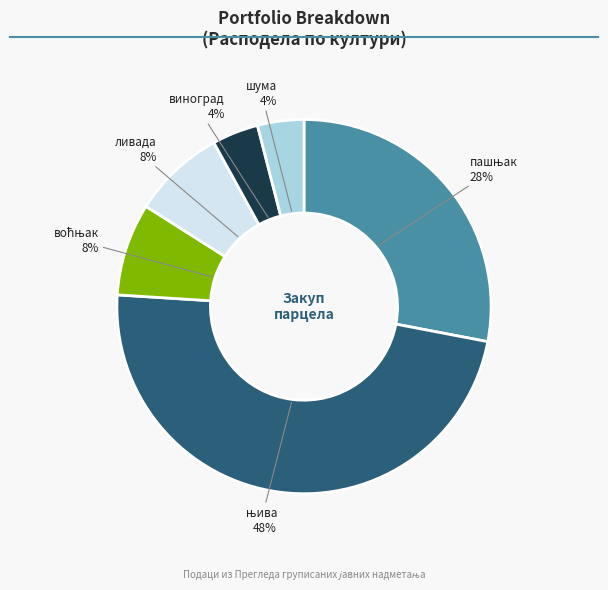

Does any single category account for the majority?

No